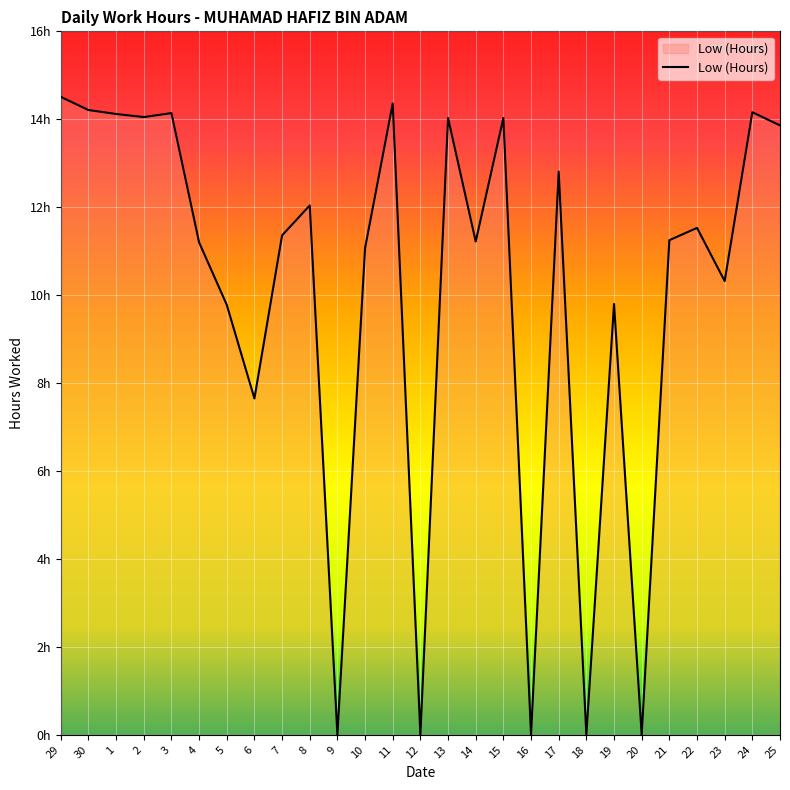

True or false: the data shows 14.1 at 3.

True